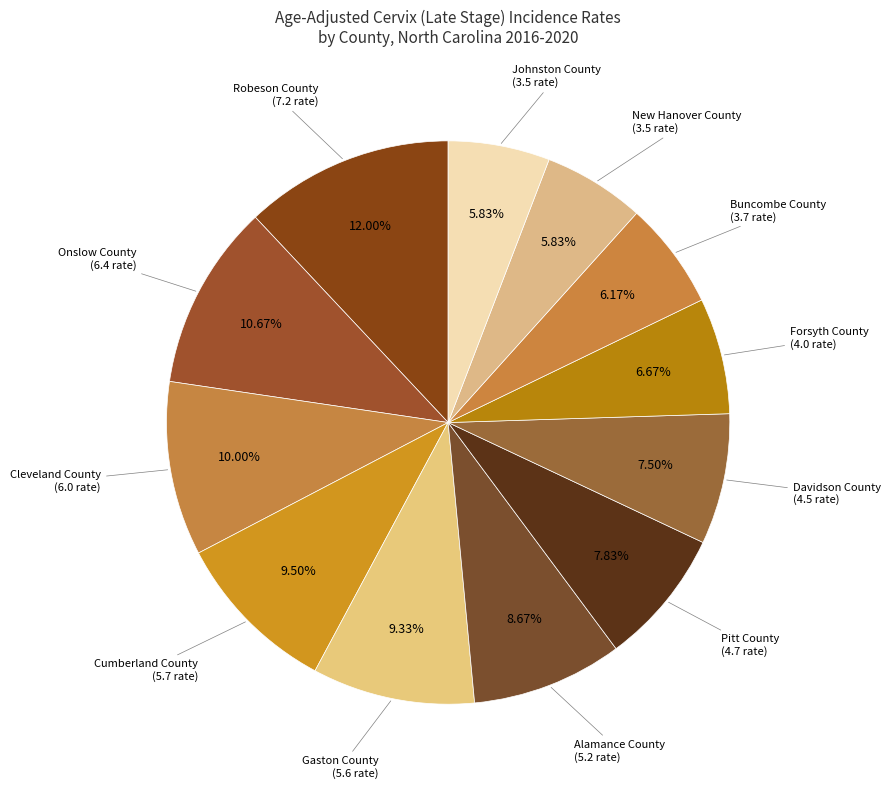

To the nearest percent, what is the difference between the largest and smallest slice percentages?

6%